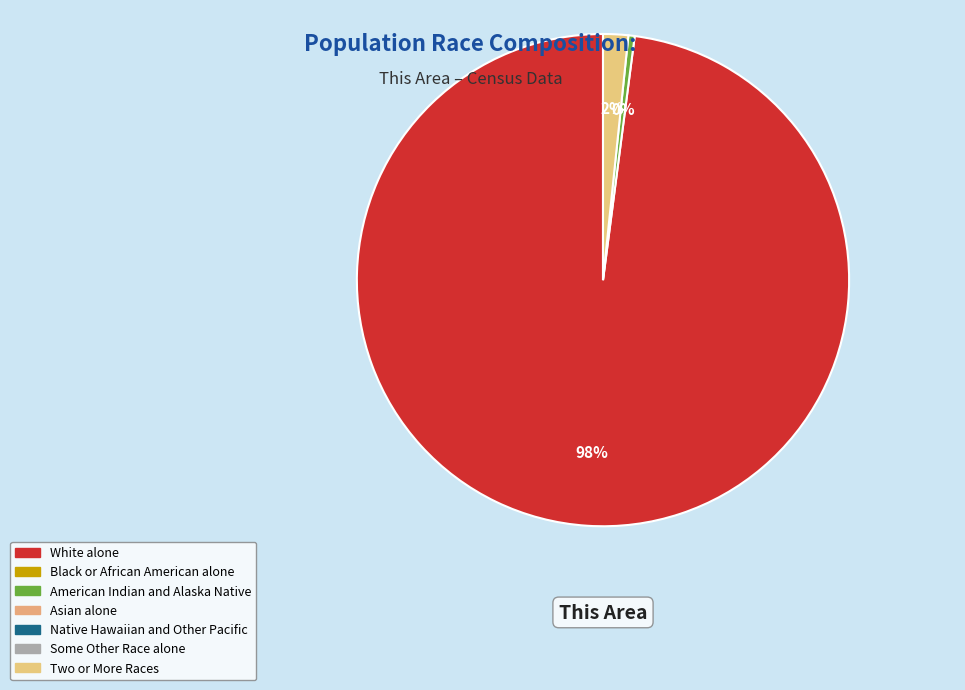

Rank the categories by value from lowest to highest.

Black or African American alone, Asian alone, Native Hawaiian and Other Pacific, Some Other Race alone, American Indian and Alaska Native, Two or More Races, White alone